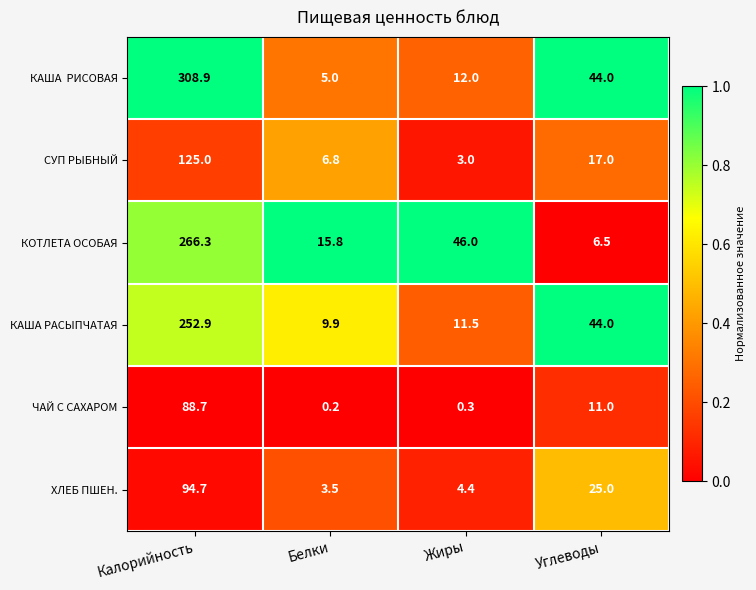

Which label corresponds to the smallest value in the chart?

Белки